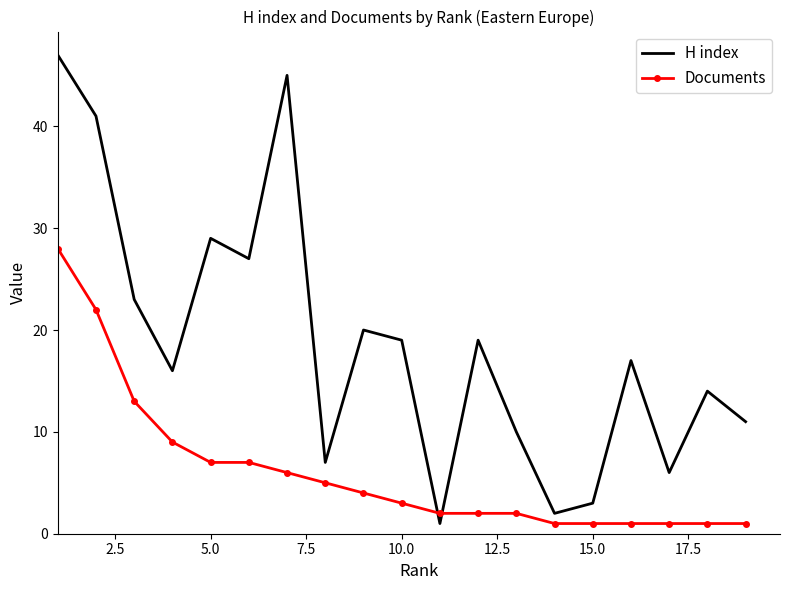

Which series has the largest range (max minus min)?

H index